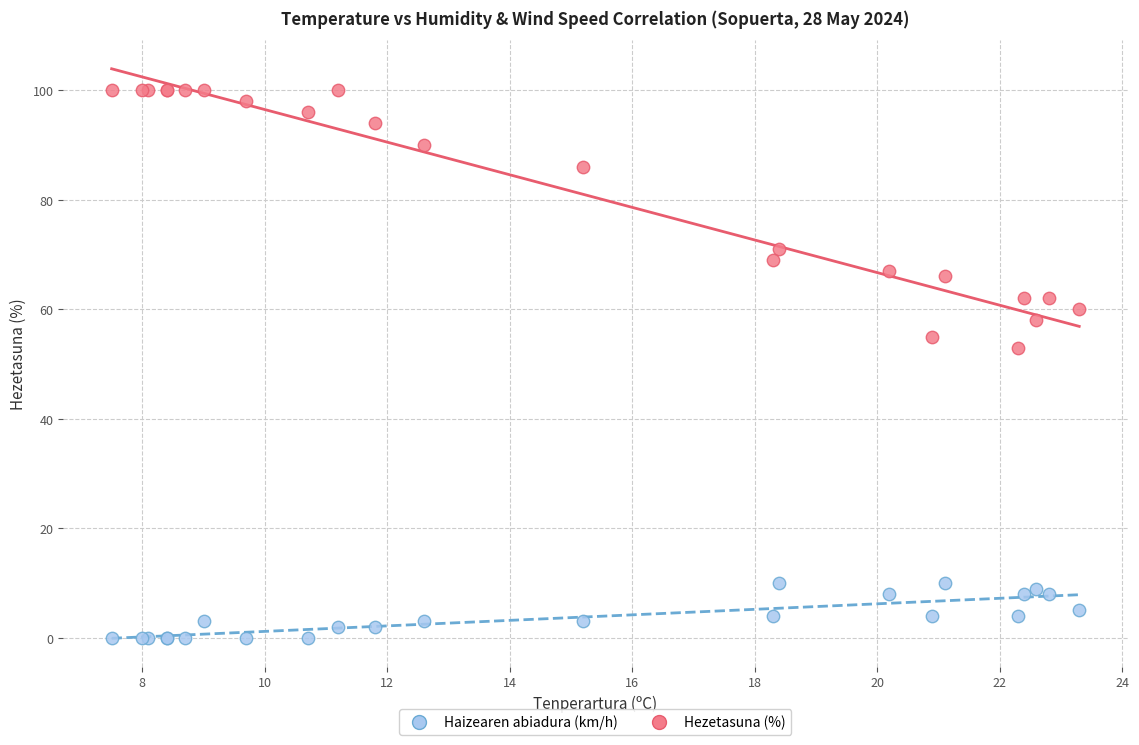

In the Hezetasuna (%) series, what Y value is closest to 76?

71